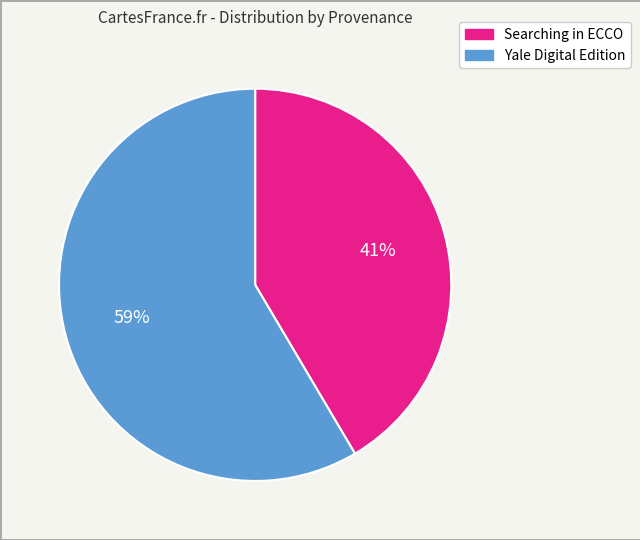

To the nearest percent, what is the average slice percentage?

50%